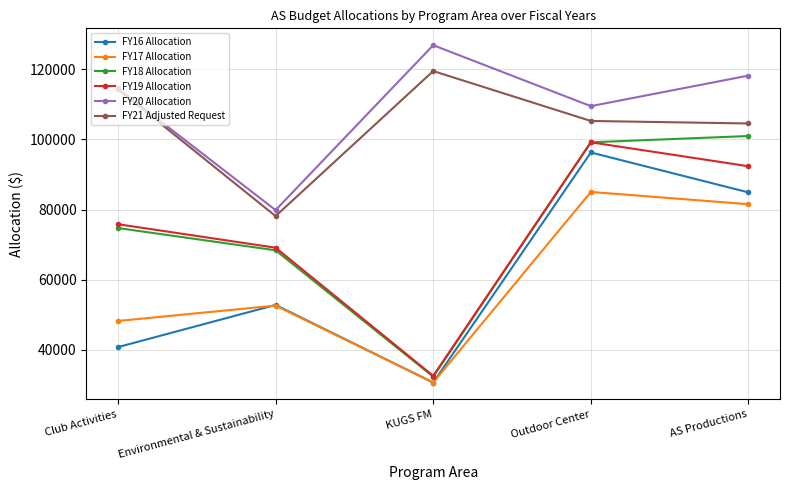

What is the average value of the FY17 Allocation series?

59572